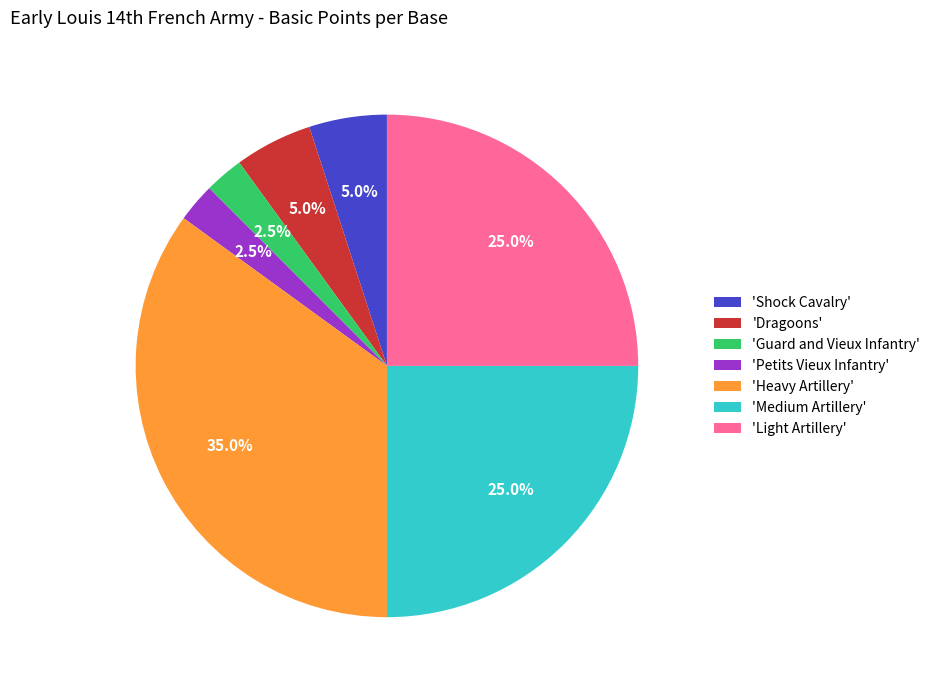

What is the ratio of the value at 'Guard and Vieux Infantry' to the value at 'Shock Cavalry'?

0.5